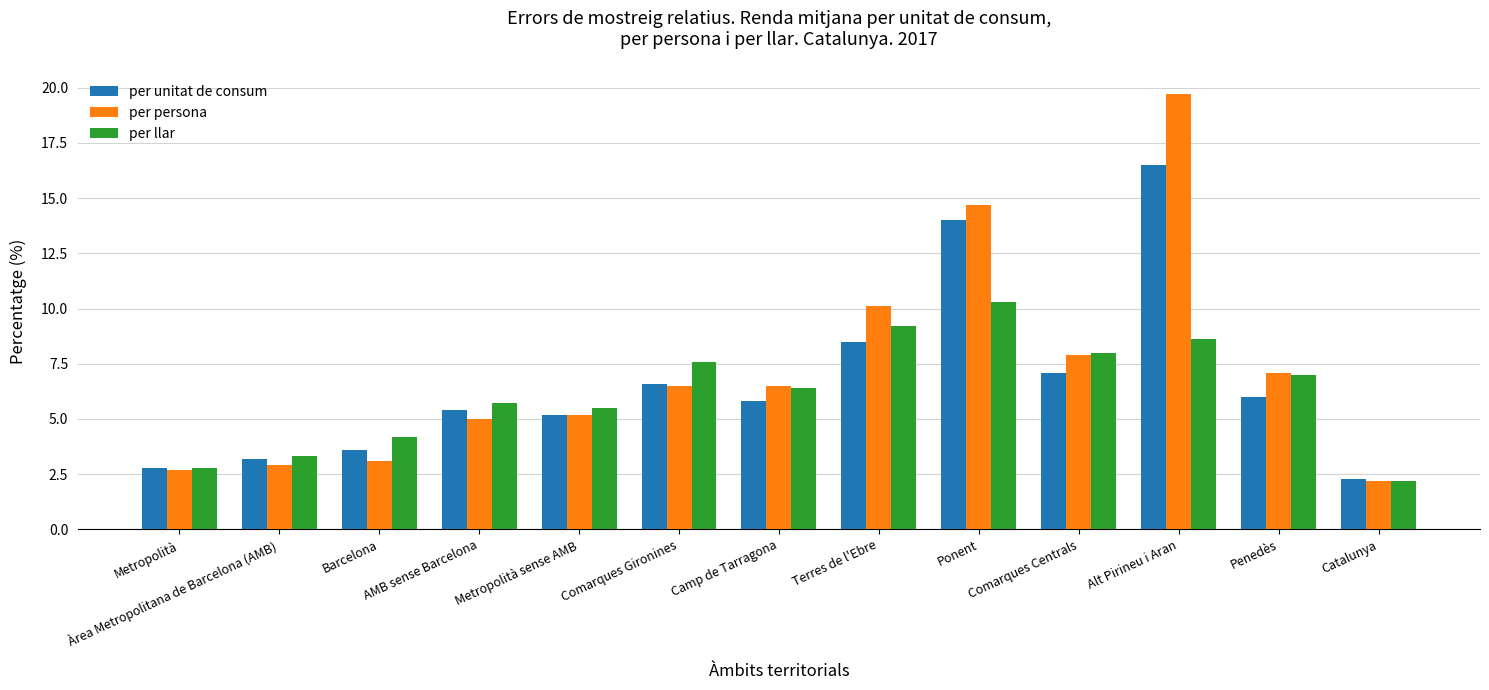

What are all the series names shown in the legend?

per unitat de consum, per persona, per llar